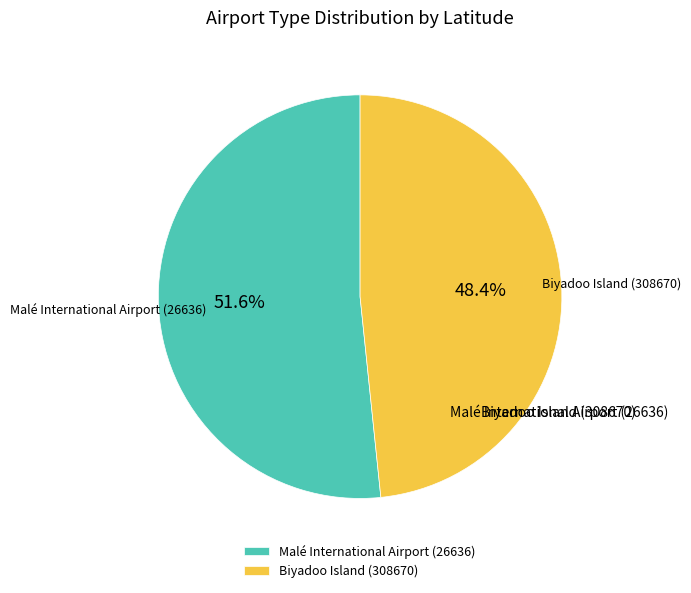

Is Biyadoo Island (308670) the majority of the pie?

No